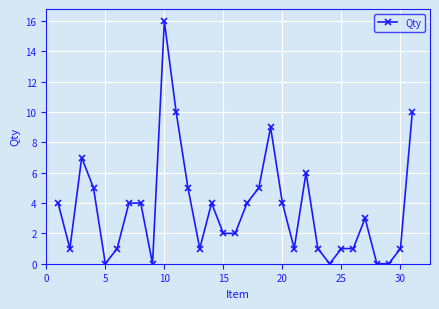

How many data points are less than 3?

15